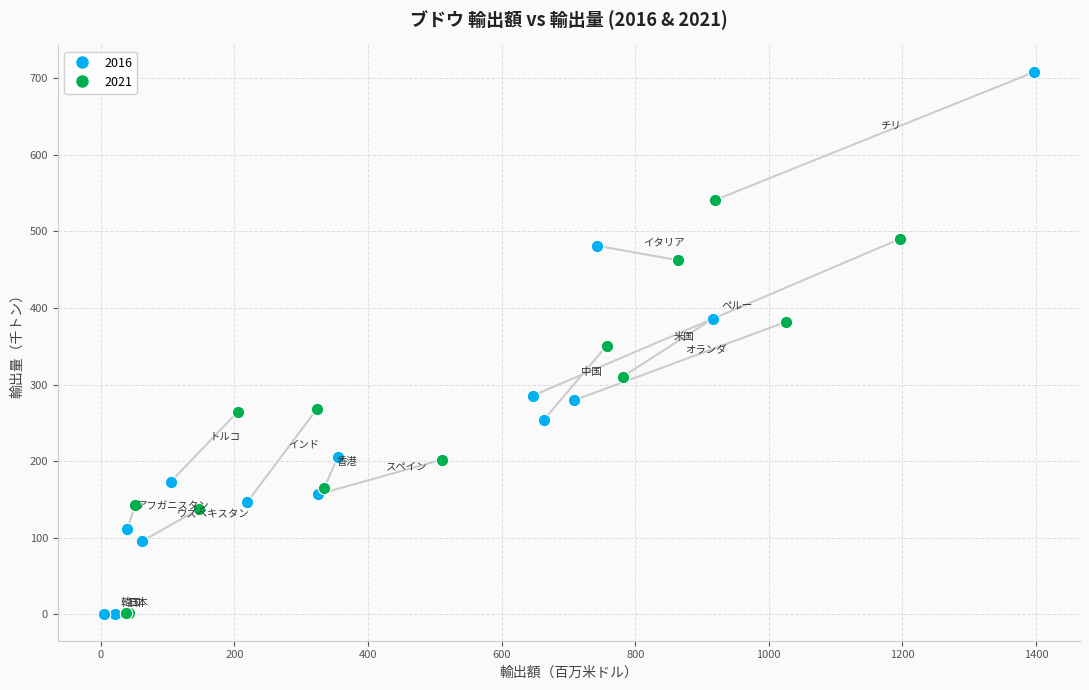

Which series has the largest Y range (max minus min)?

2016